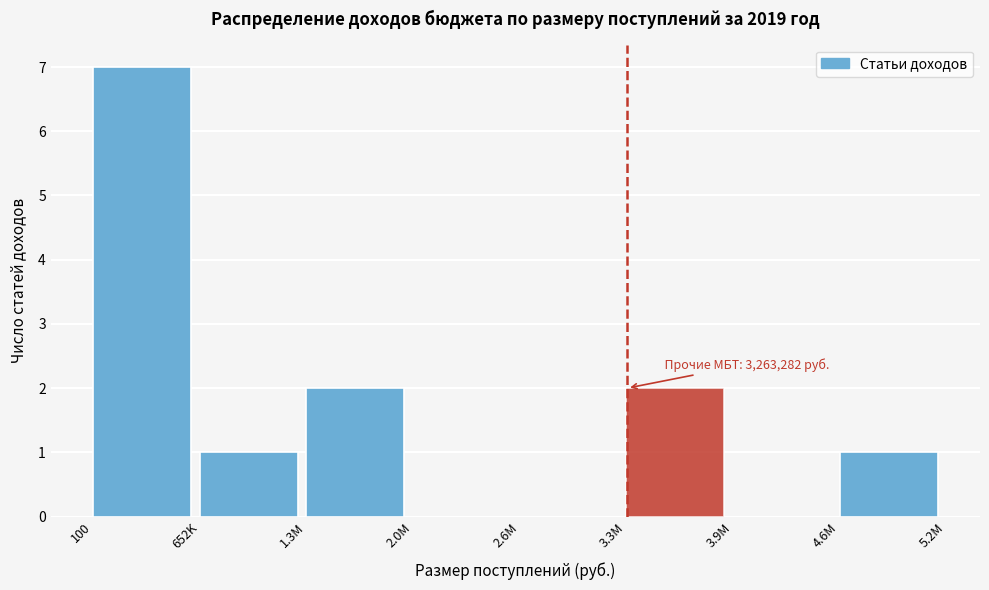

Reading left to right, transcribe all the data shown in this chart.

100=7	652K=1	1.3M=2	2.0M=0	2.6M=0	3.3M=2	3.9M=0	4.6M=1